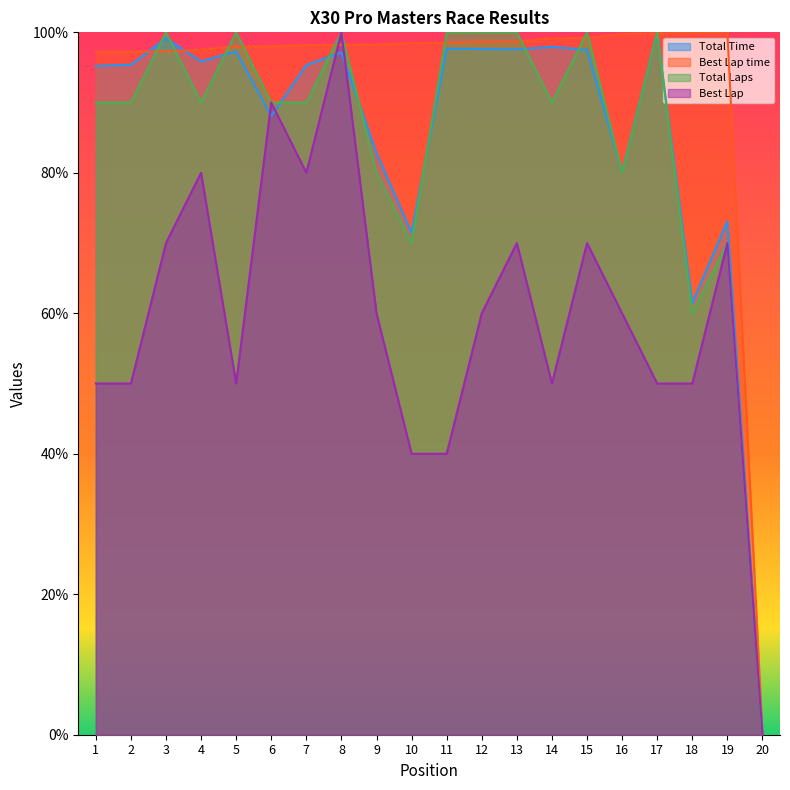

Does the chart display data point markers on the line(s)?

No